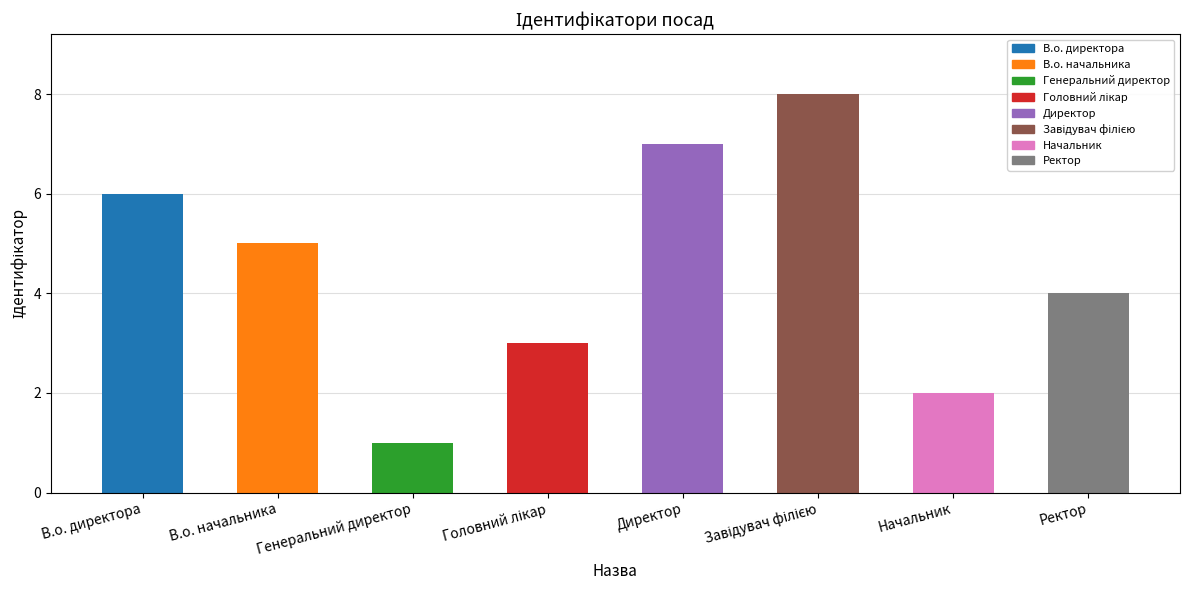

What is the smallest value displayed?

1